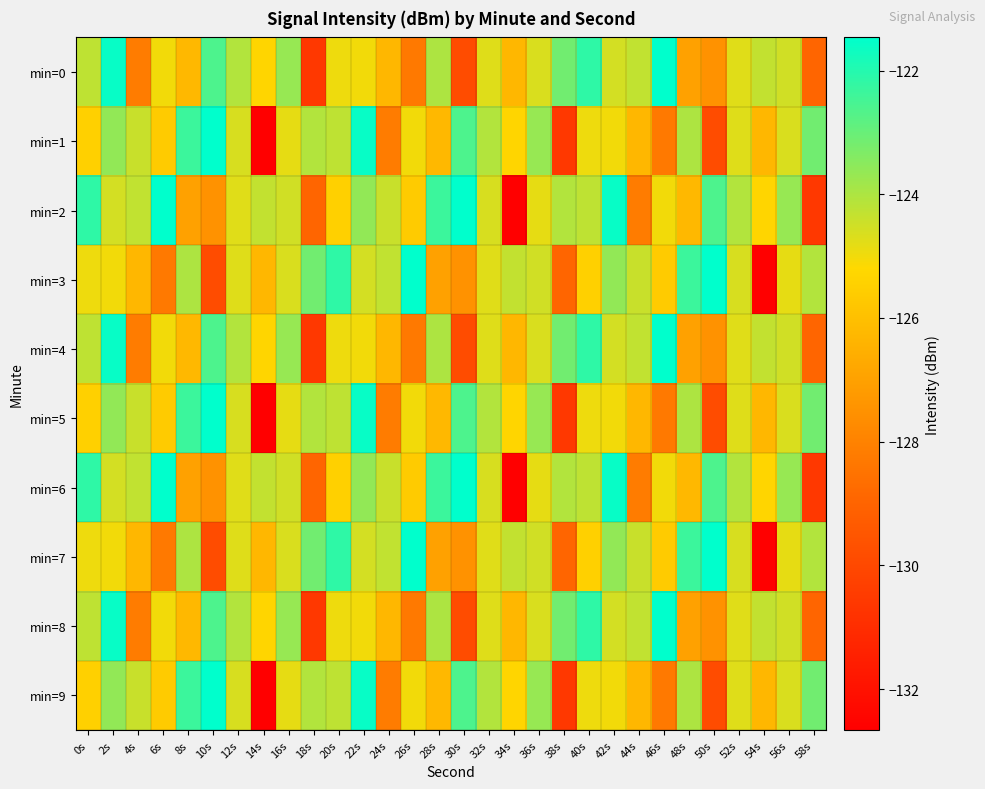

Between 50s and 0s, which is larger?

0s